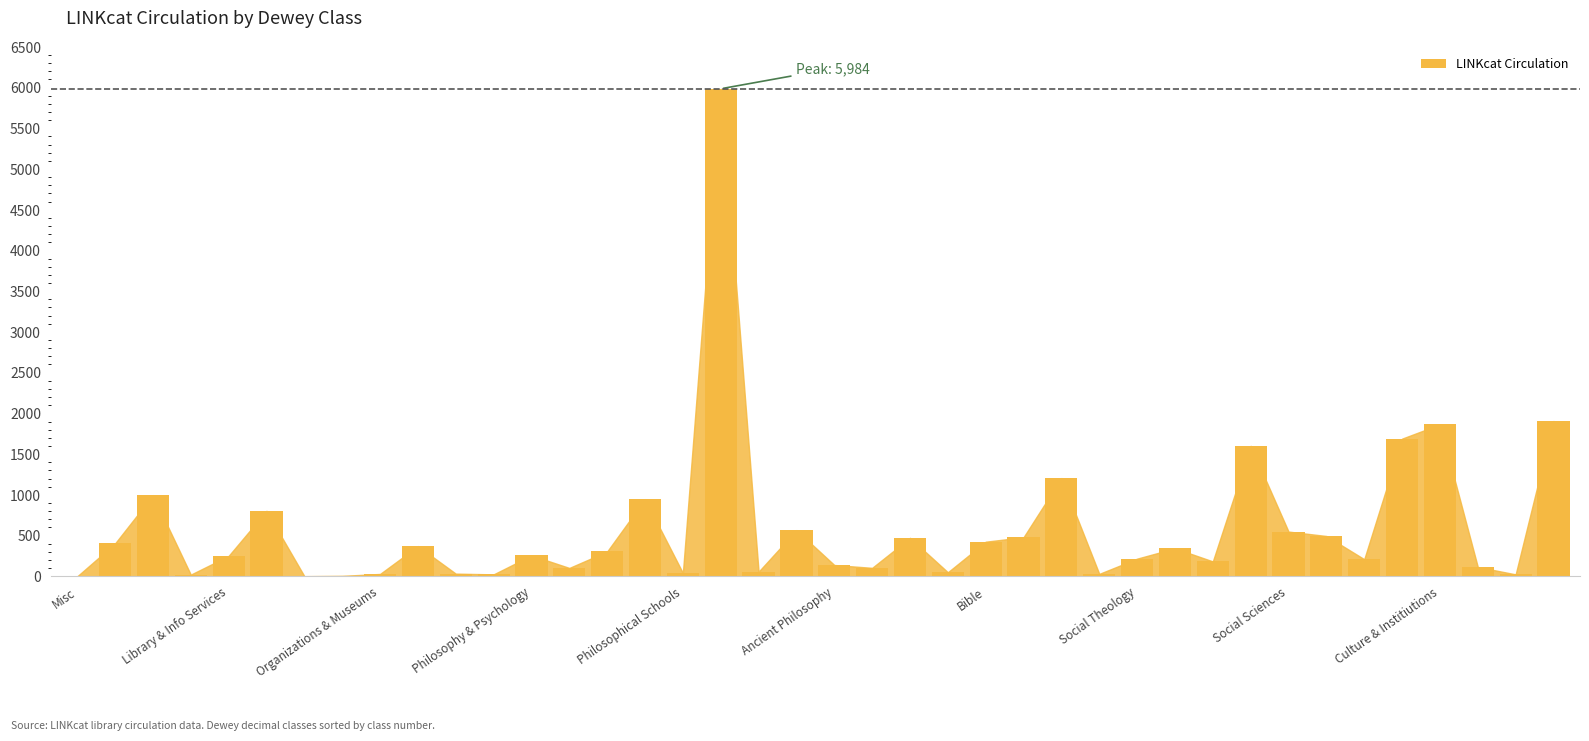

What is the sum of all values?

23307